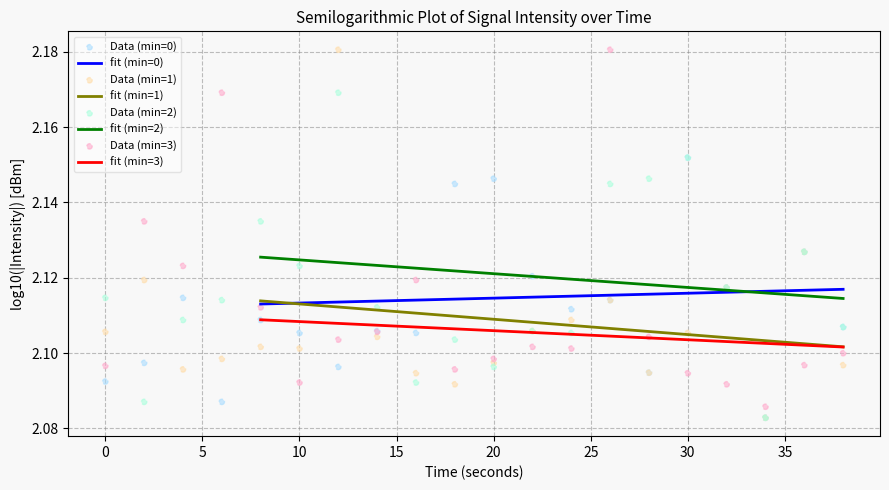

True or false: fit (min=2) and fit (min=1) intersect in this chart.

False